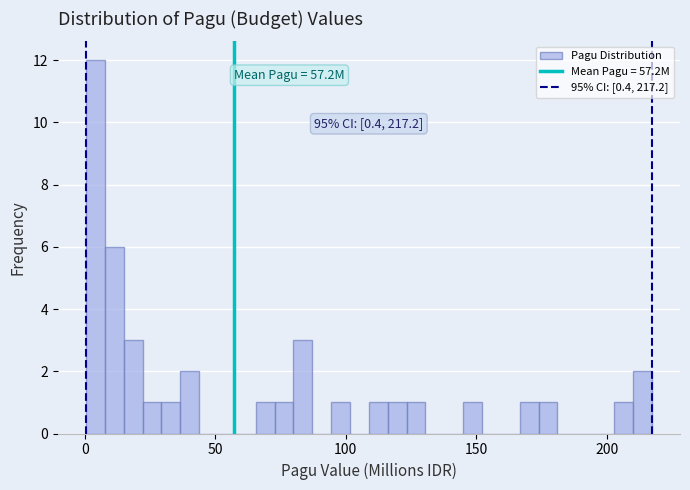

Around what value on the x-axis is the tallest bar? Give the approximate position of its centre, as read against the axis.

5